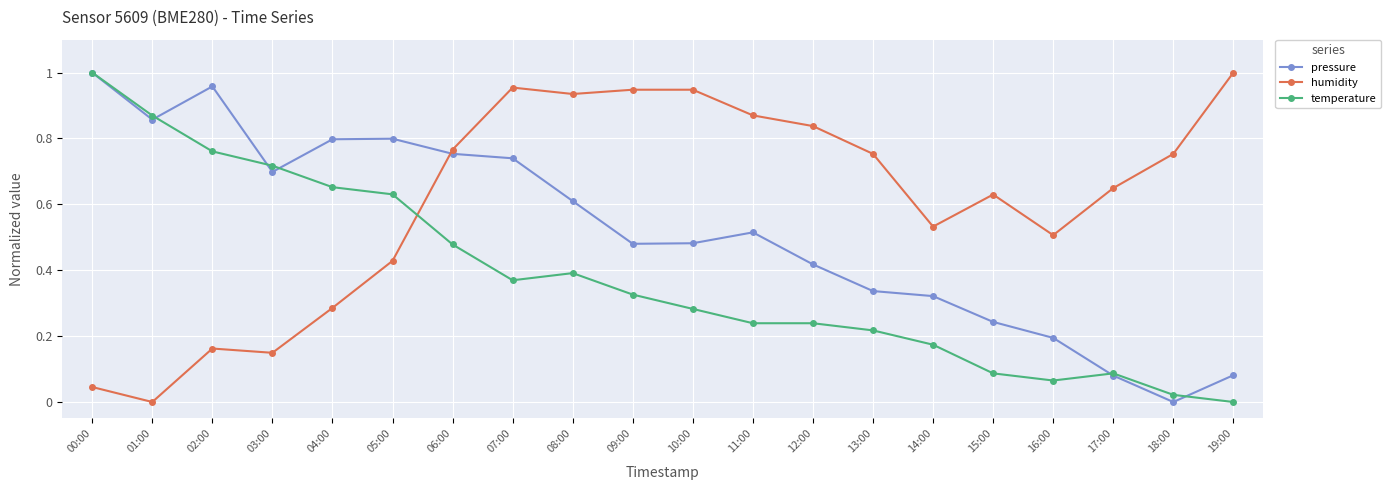

How many intersections are there between humidity and temperature?

1